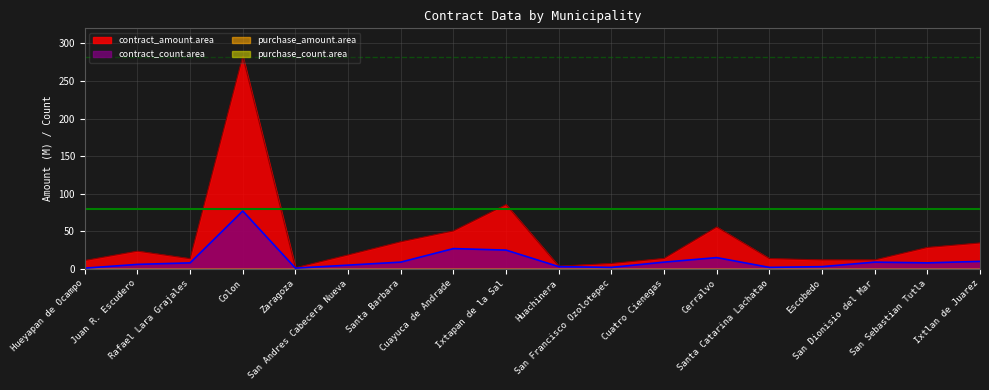

At which label does contract_count.area reach its minimum?

Hueyapan de Ocampo